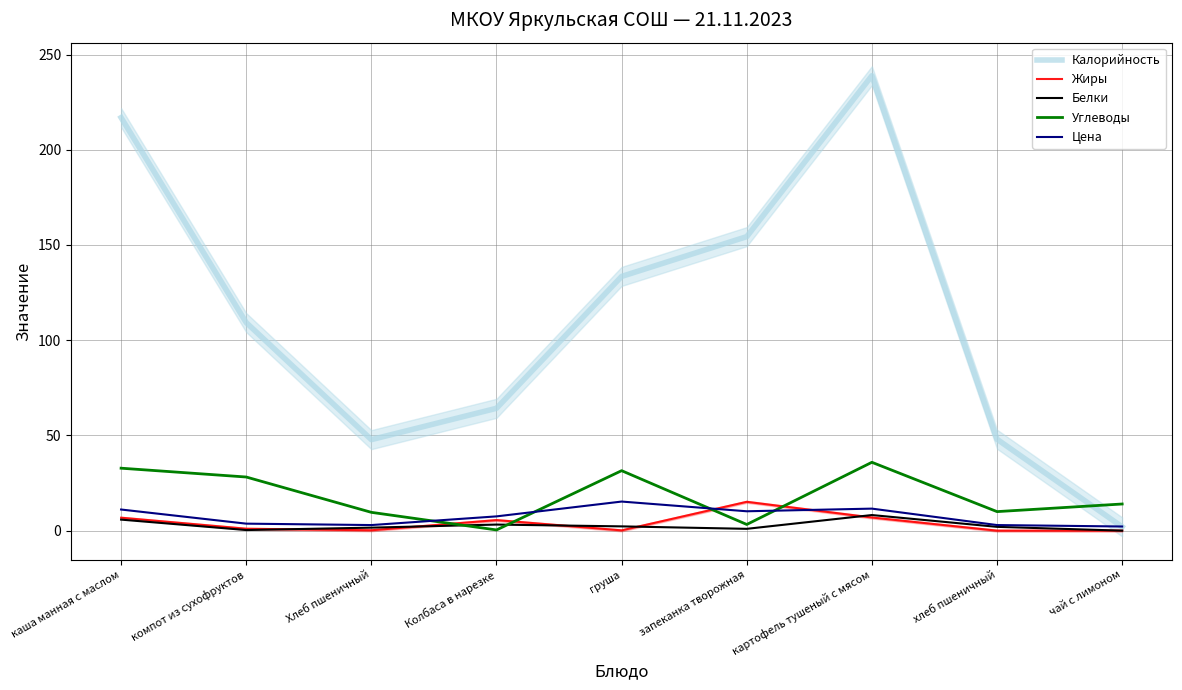

In Белки, how many points are lower than both neighbors (excluding endpoints)?

2